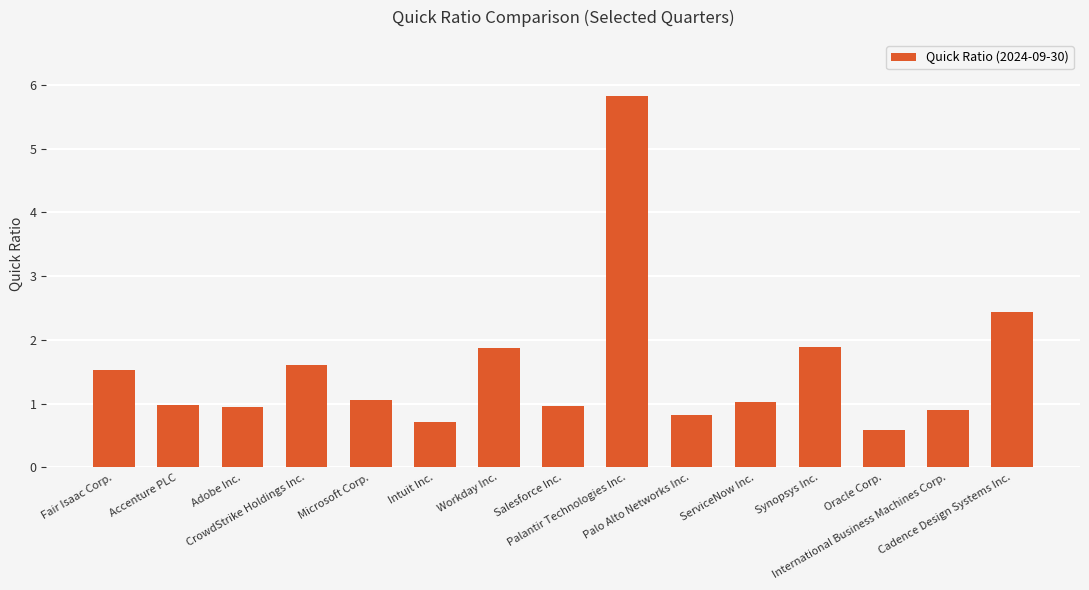

True or false: the data shows 9.2 at Palantir Technologies Inc..

False